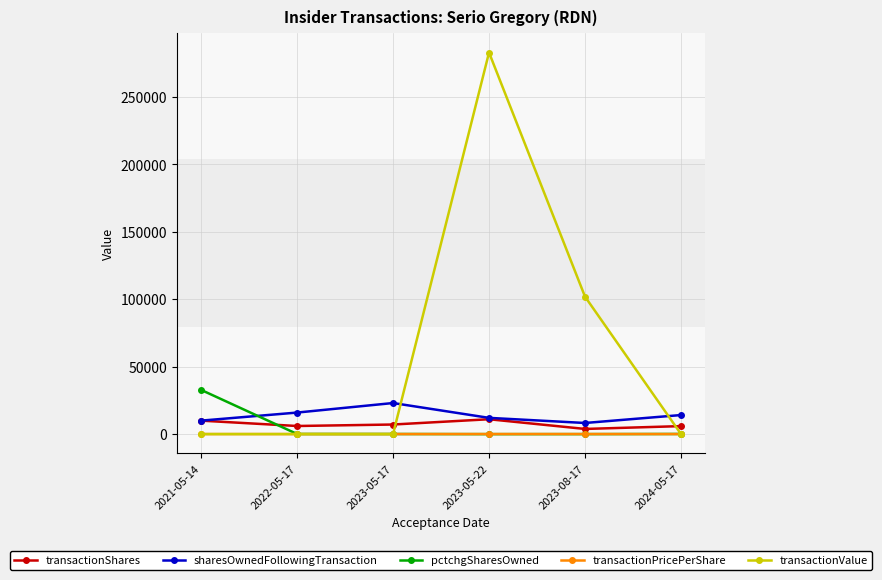

What position from the right is 2022-05-17?

5